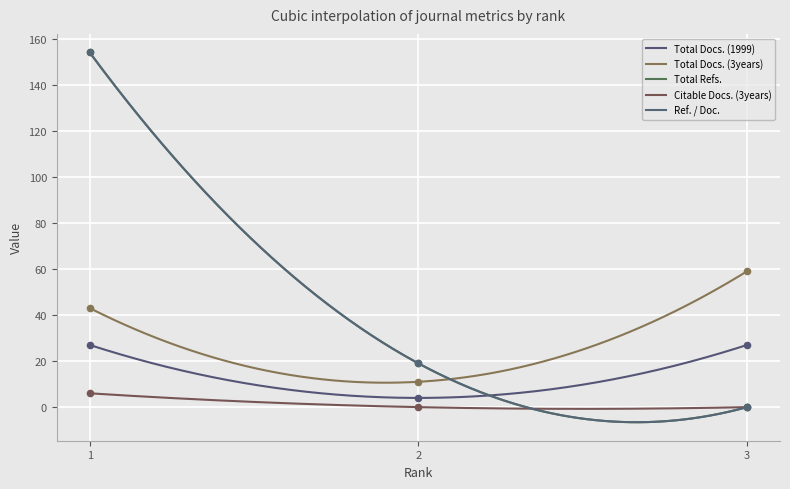

Which series contains the lowest Y value?

Total Refs.